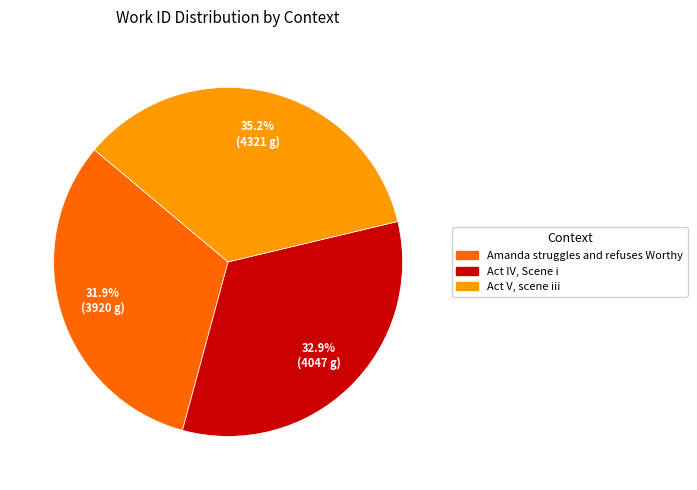

What percentage is the Act IV, Scene i slice, to the nearest percent?

33%